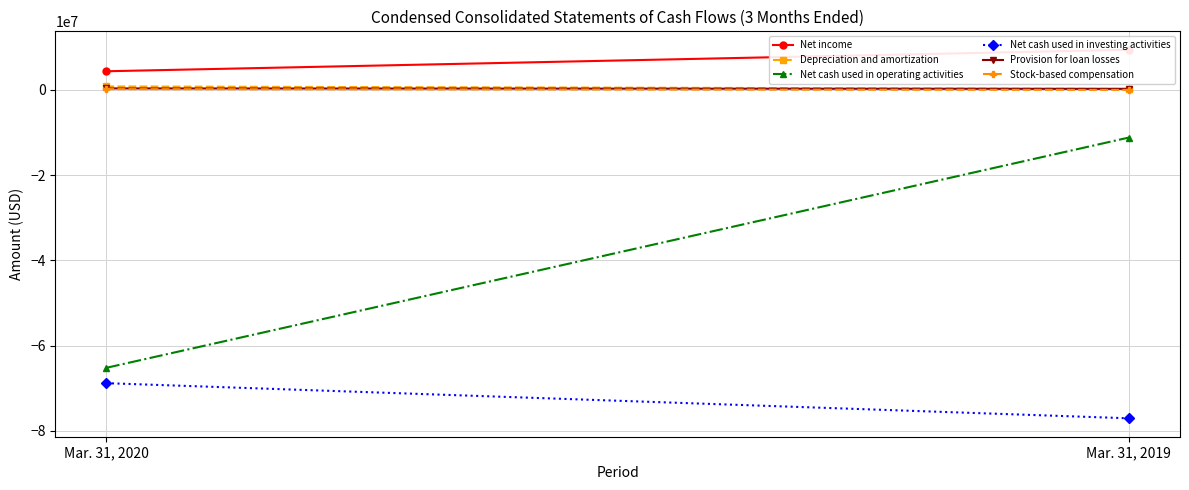

Which series has the largest total across all categories?

Net income